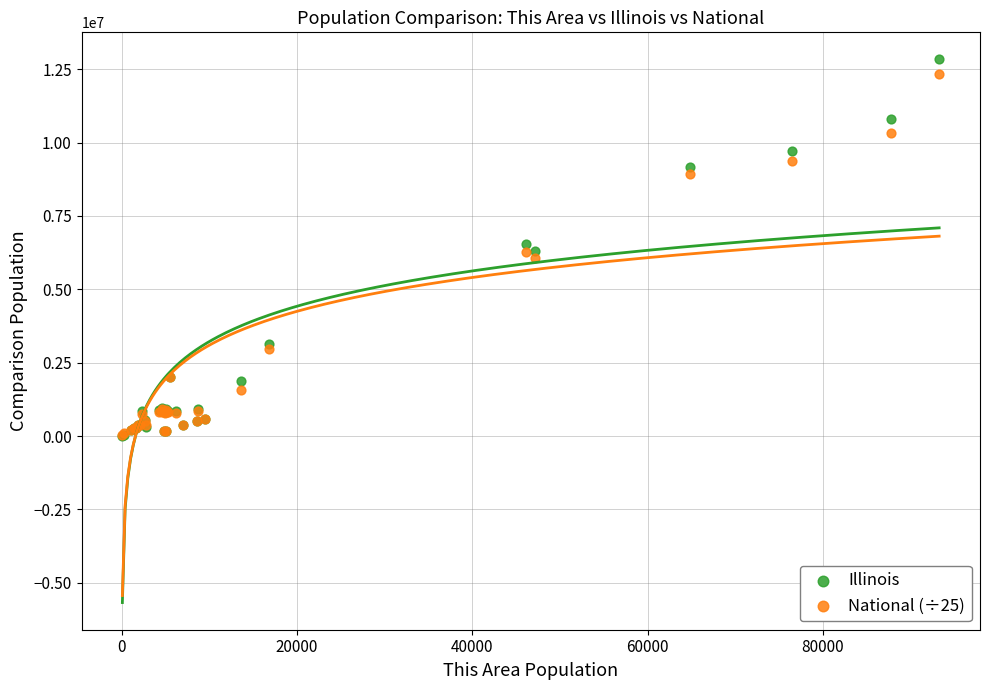

What are all the series names shown in the legend?

Illinois, National (÷25)